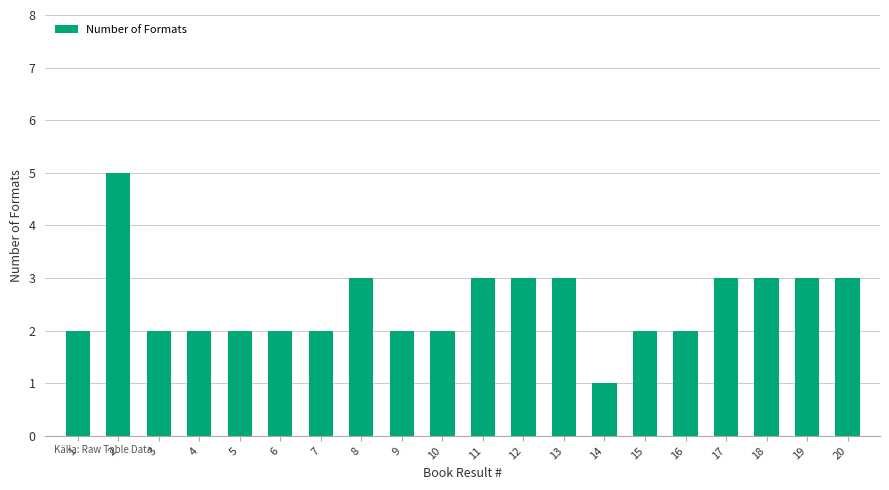

The chart shows a value of 1 at 14. True or false?

True